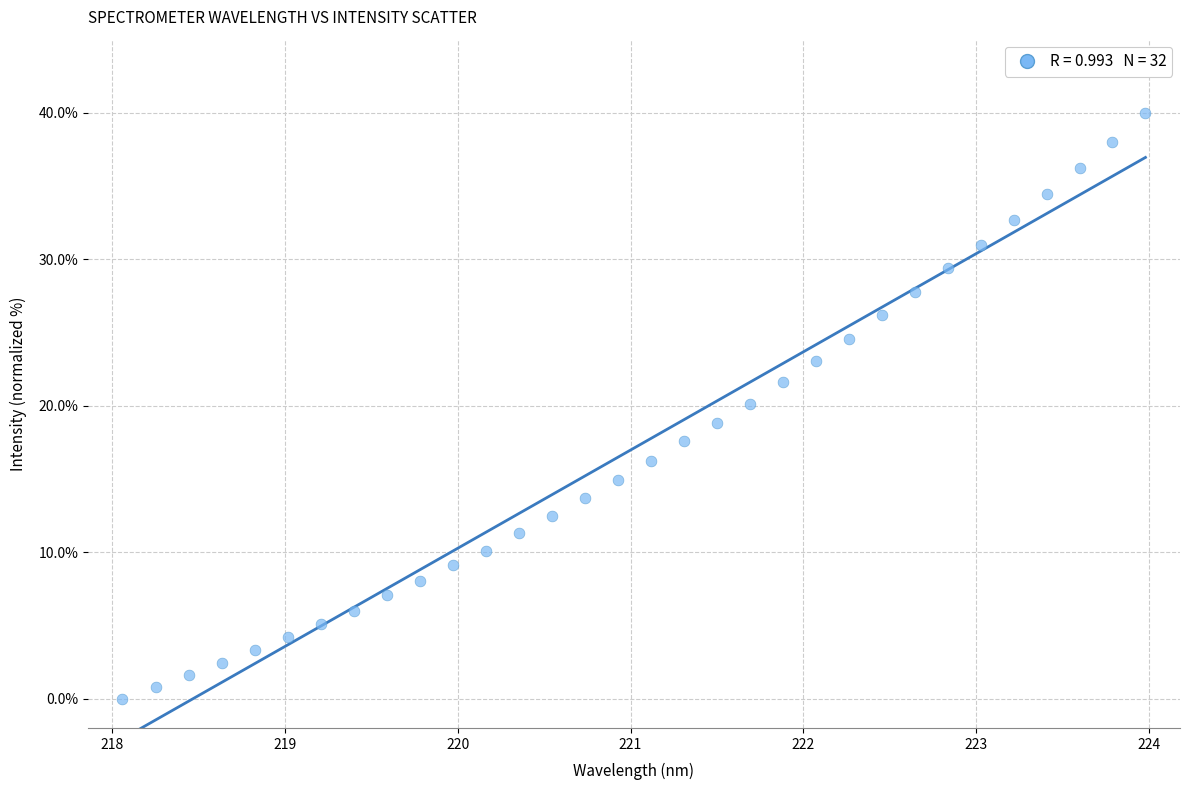

What is the range of Y values (max minus min)?

40.0